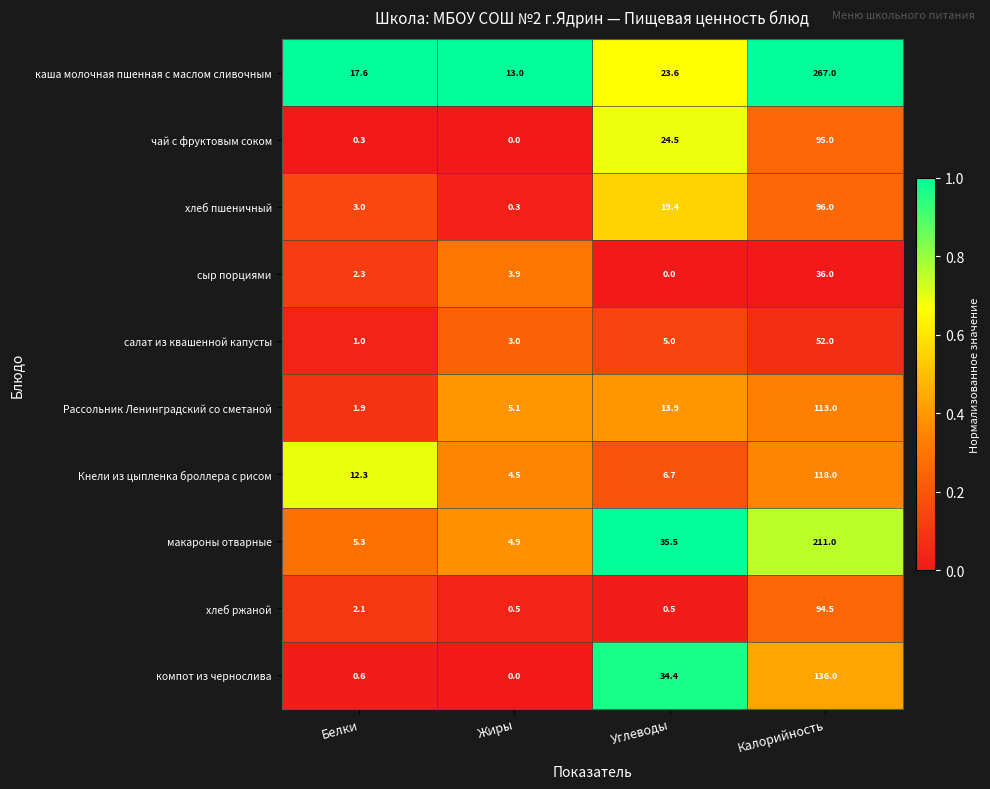

The value of Кнели из цыпленка броллера с рисом at Белки is 12.3. True or false?

True